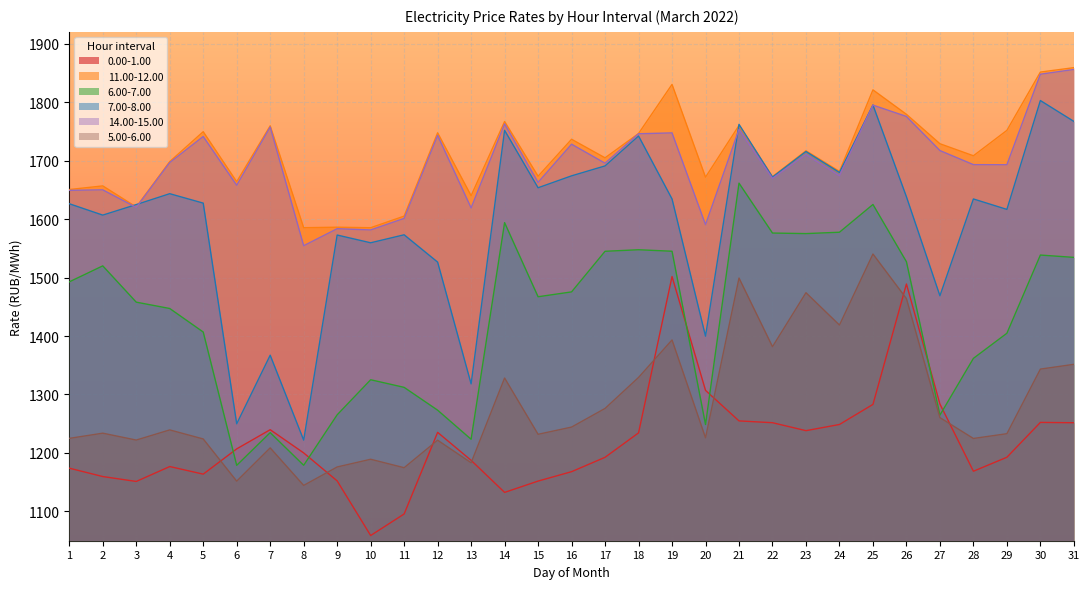

What is the difference between the maximum and minimum values in the 14.00-15.00 series?

301.3